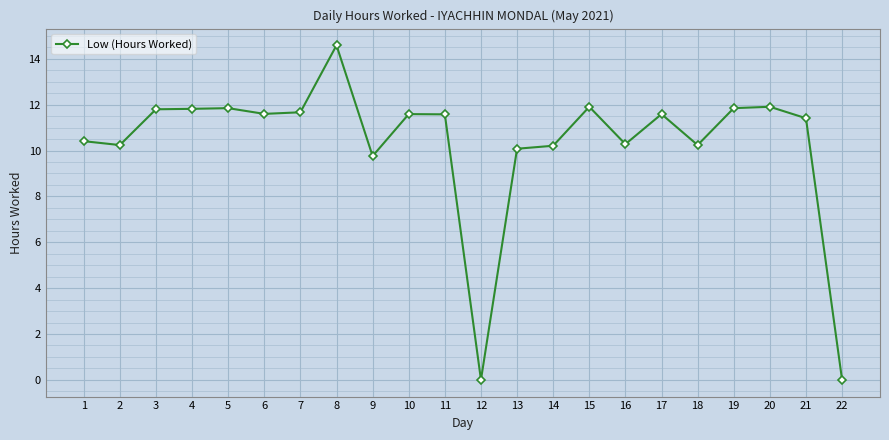

At which label does the data first exceed 11?

3